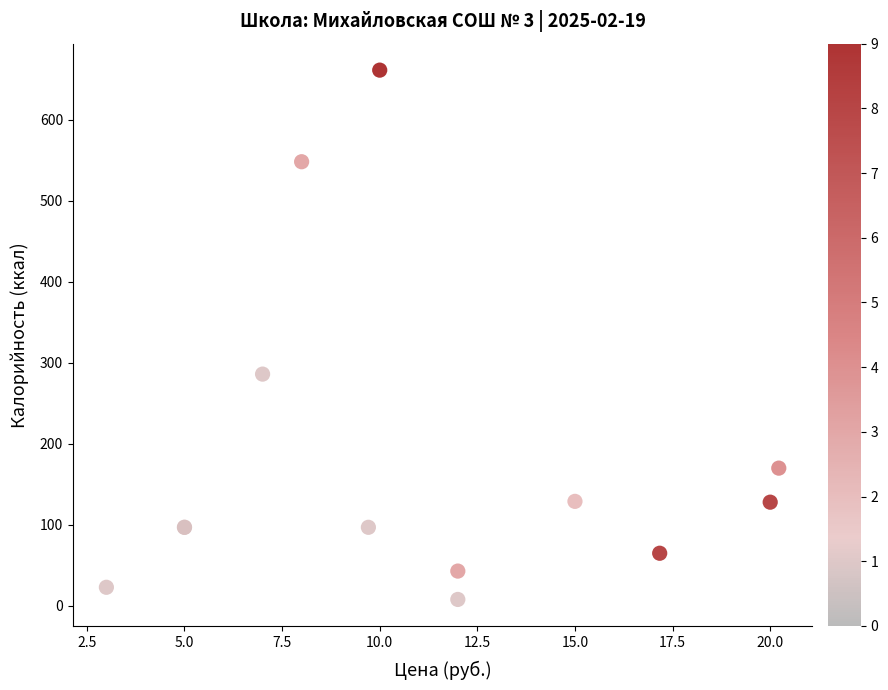

What Y value in the scatter plot is closest to 334?

286